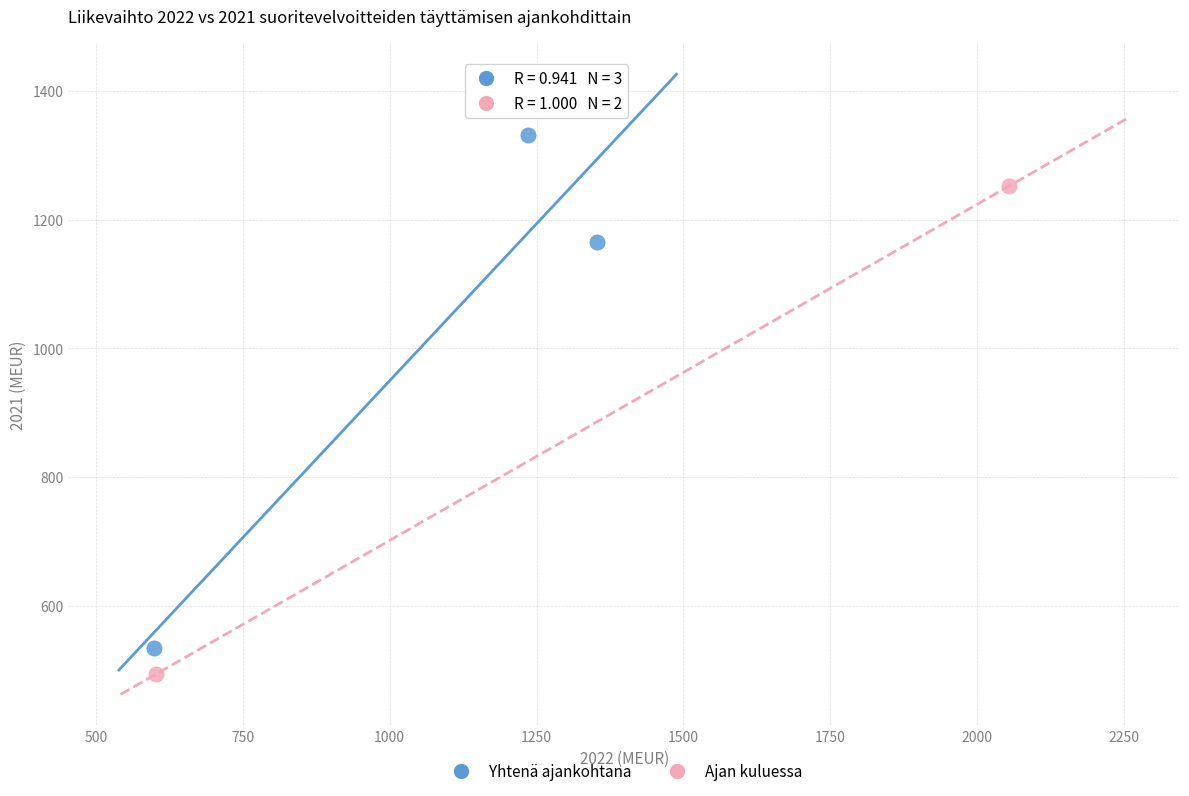

What are all the series names shown in the legend?

Yhtenä ajankohtana, Ajan kuluessa